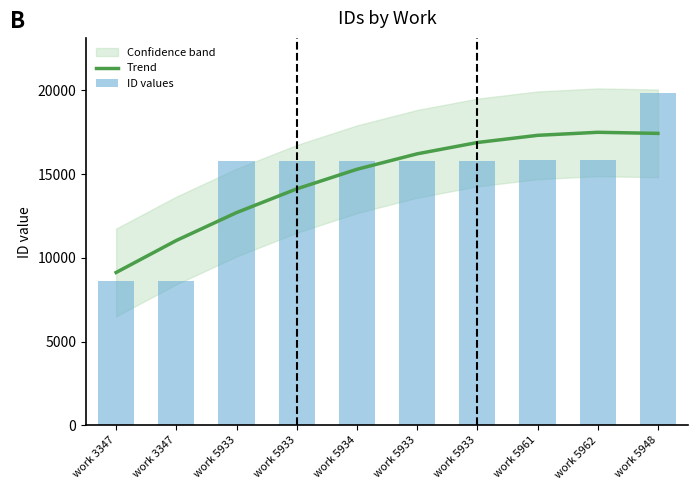

Is the value of ID values at work 3347 greater than the value of Trend at work 5948?

No